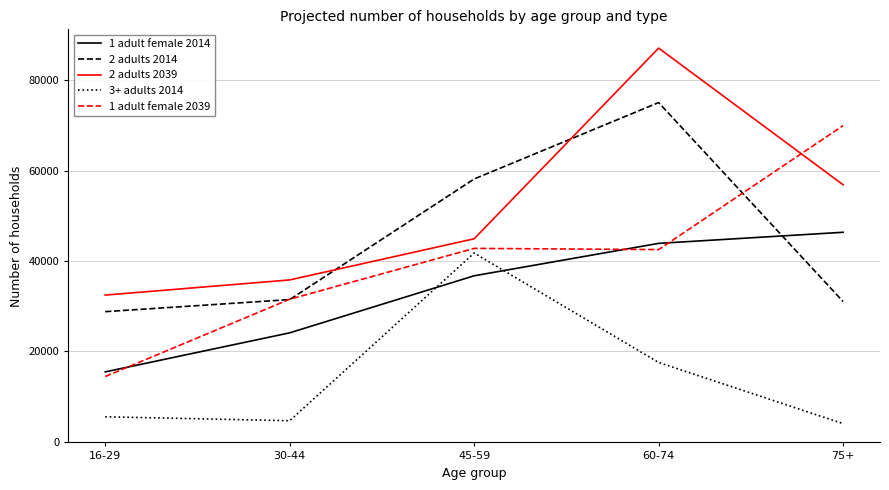

What is the total value across all series at 16-29?

96703